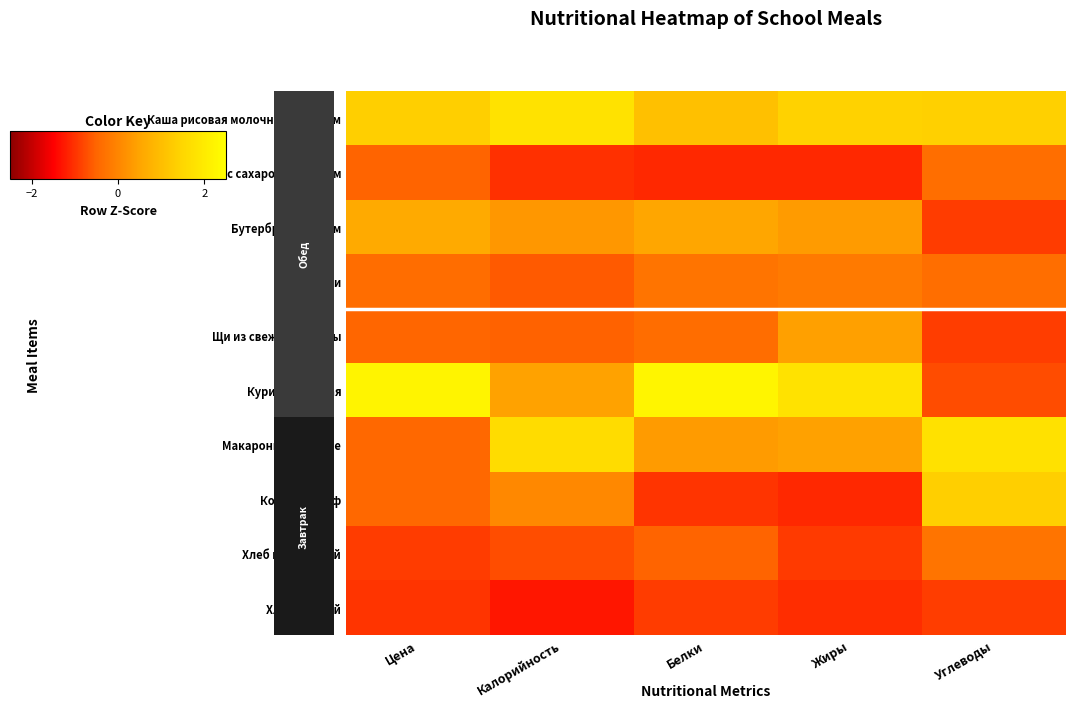

Rank the categories by Каша рисовая молочная с маслом value from highest to lowest.

Калорийность, Жиры, Углеводы, Цена, Белки